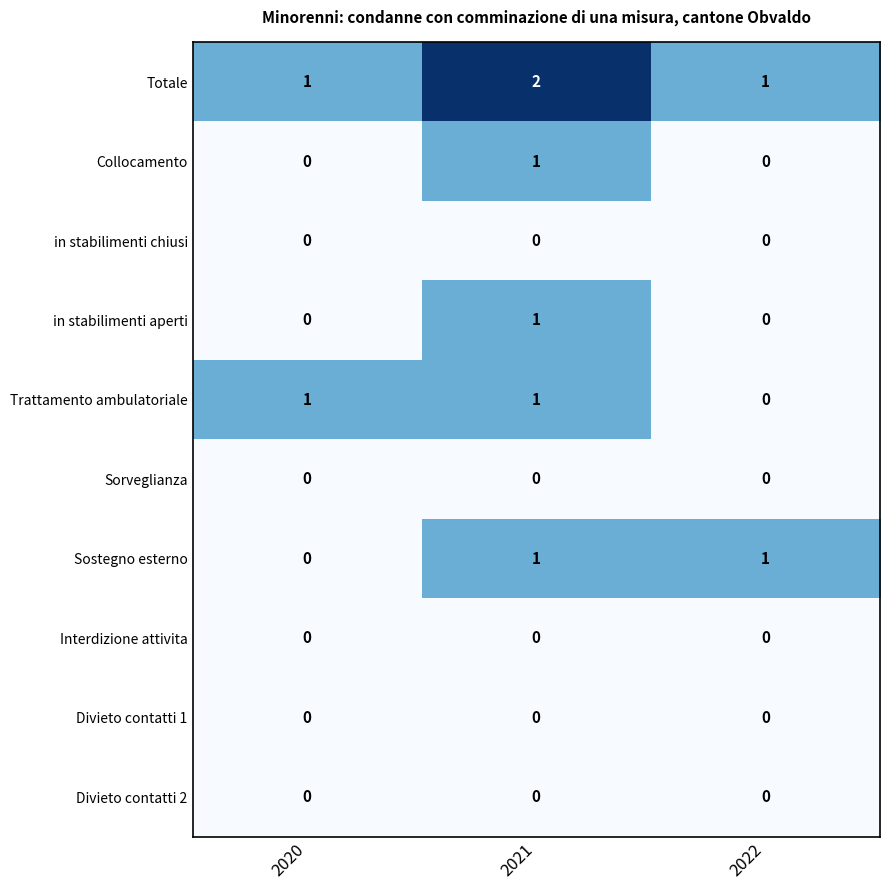

The Divieto contatti 1 series shows 0 at 2021. True or false?

True